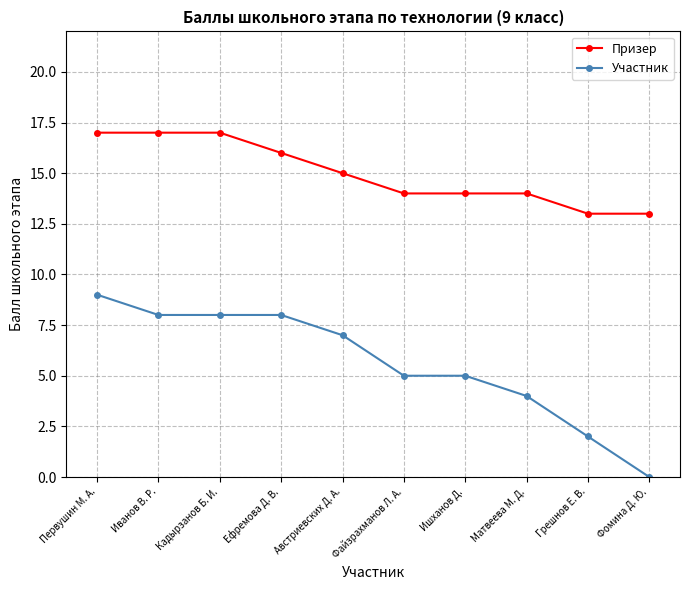

At Фомина Д. Ю., list the series in order from smallest to largest.

Участник, Призер